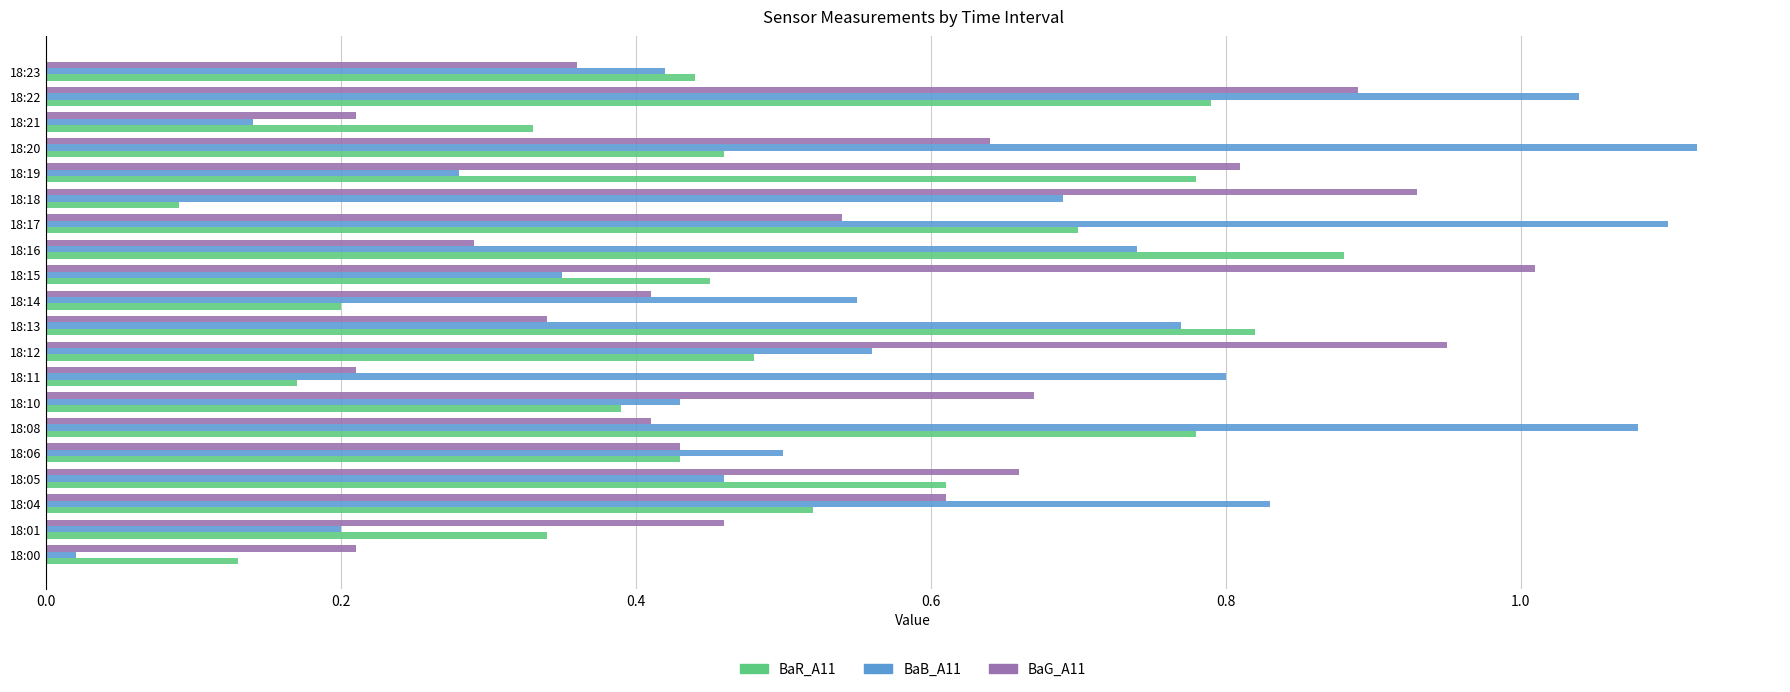

True or false: BaR_A11 has a value of 0.3 at 18:21.

True